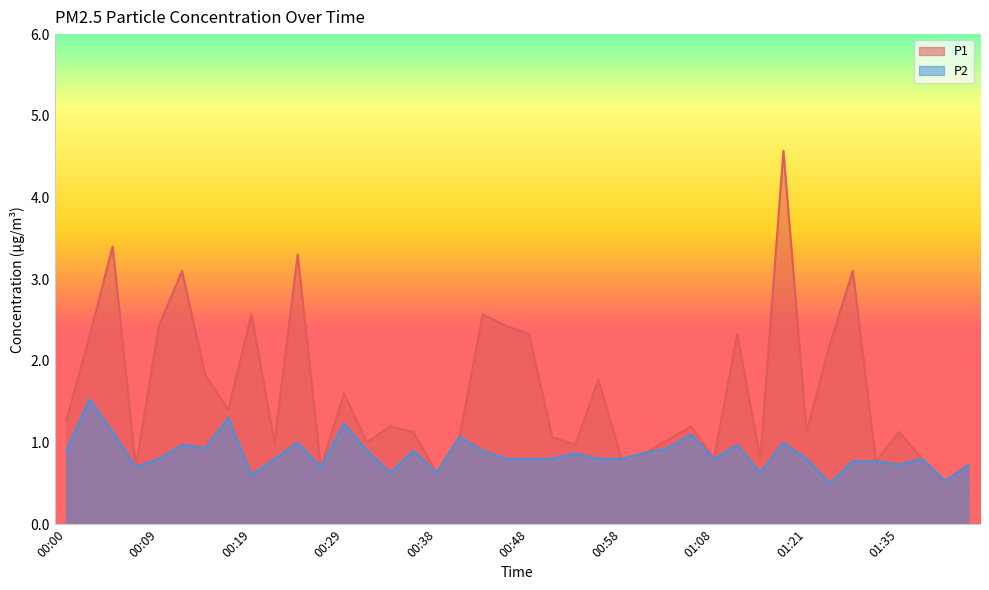

Reading left to right, list all the values displayed in this chart.

P1: 00:00=1.3	00:02=2.3	00:04=3.4	00:07=0.7	00:09=2.4	00:12=3.1	00:14=1.8	00:17=1.4	00:19=2.6	00:21=1.0	00:24=3.3	00:26=0.7	00:29=1.6	00:31=1.0	00:34=1.2	00:36=1.1	00:38=0.6	00:41=1.1	00:43=2.6	00:46=2.4	00:48=2.3	00:51=1.1	00:53=1.0	00:56=1.8	00:58=0.8	01:00=0.9	01:03=1.0	01:06=1.2	01:08=0.8	01:11=2.3	01:14=0.8	01:16=4.6	01:21=1.1	01:24=2.2	01:30=3.1	01:32=0.8	01:35=1.1	01:37=0.8	01:40=0.5	01:42=0.7
P2: 00:00=0.9	00:02=1.5	00:04=1.1	00:07=0.7	00:09=0.8	00:12=1.0	00:14=0.9	00:17=1.3	00:19=0.6	00:21=0.8	00:24=1.0	00:26=0.7	00:29=1.2	00:31=0.9	00:34=0.6	00:36=0.9	00:38=0.6	00:41=1.1	00:43=0.9	00:46=0.8	00:48=0.8	00:51=0.8	00:53=0.9	00:56=0.8	00:58=0.8	01:00=0.9	01:03=0.9	01:06=1.1	01:08=0.8	01:11=1.0	01:14=0.6	01:16=1.0	01:21=0.8	01:24=0.5	01:30=0.8	01:32=0.8	01:35=0.7	01:37=0.8	01:40=0.5	01:42=0.7